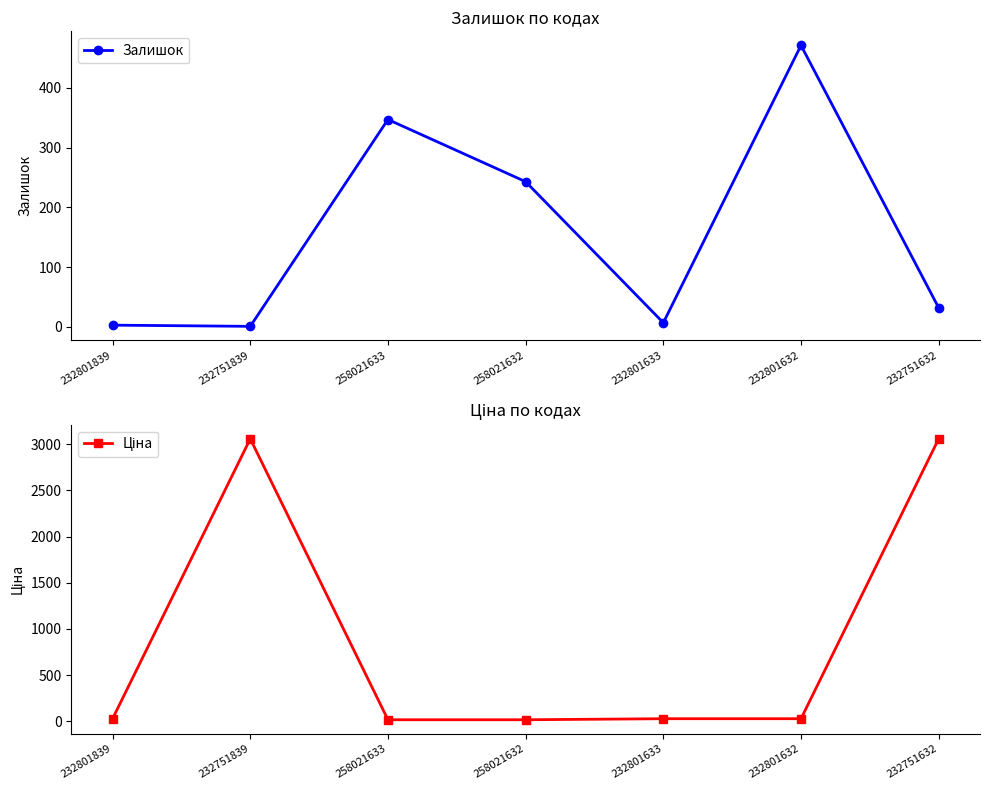

Between which two adjacent categories do Залишок and Ціна first intersect?

232751839 and 258021633